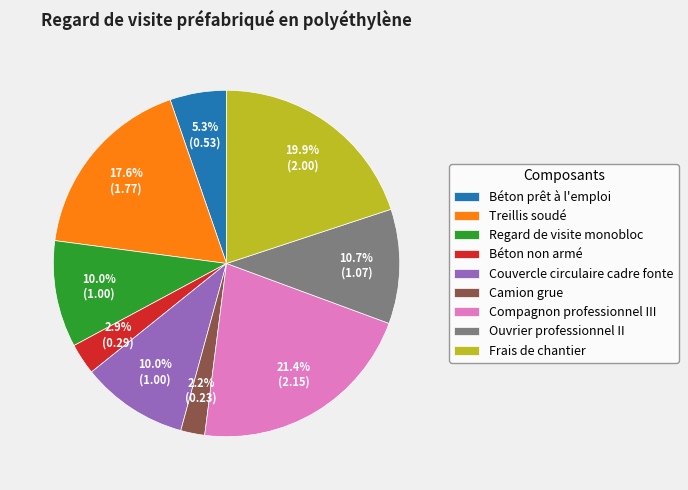

Do Frais de chantier and Regard de visite monobloc together represent more than half of the pie?

No